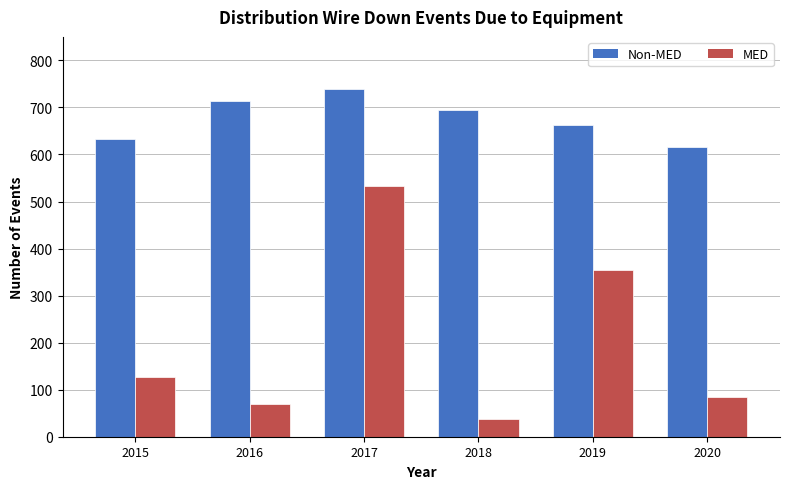

The Non-MED series shows 976 at 2018. True or false?

False